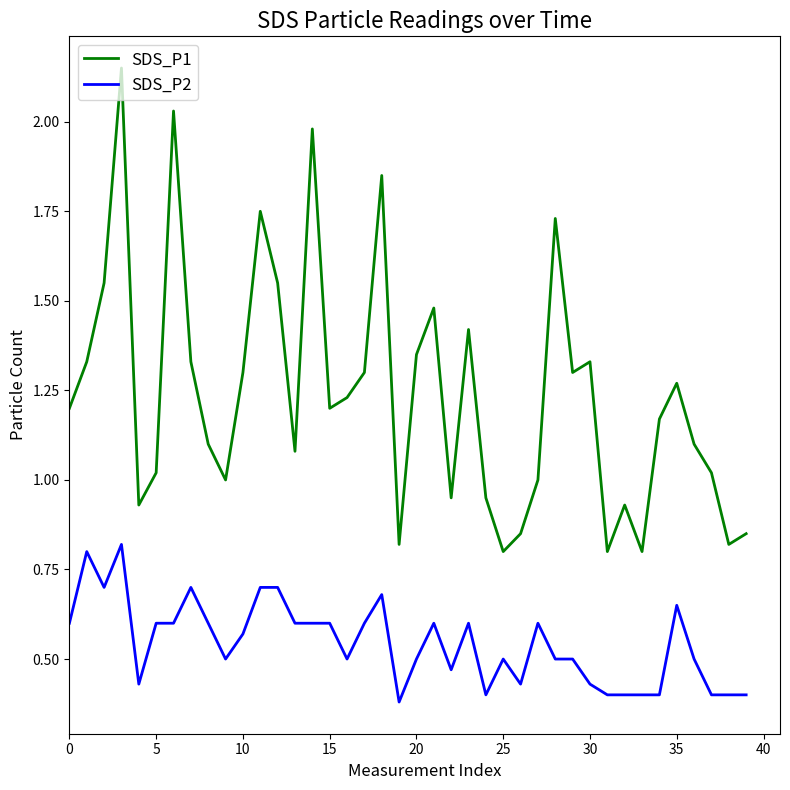

Which series has the widest spread of values?

SDS_P1